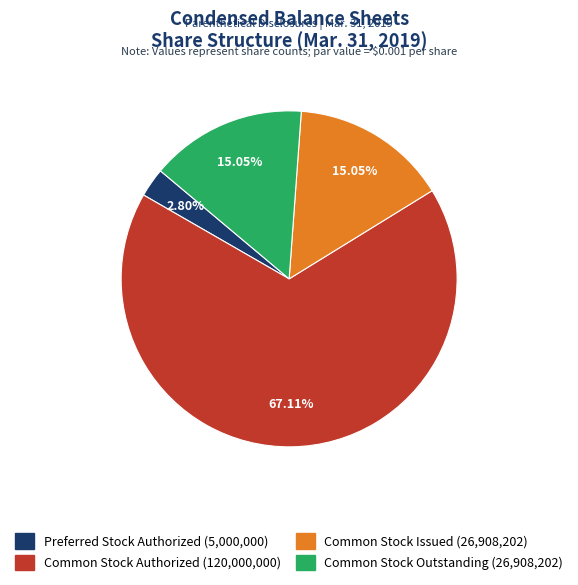

Is there a majority slice in this chart?

Yes